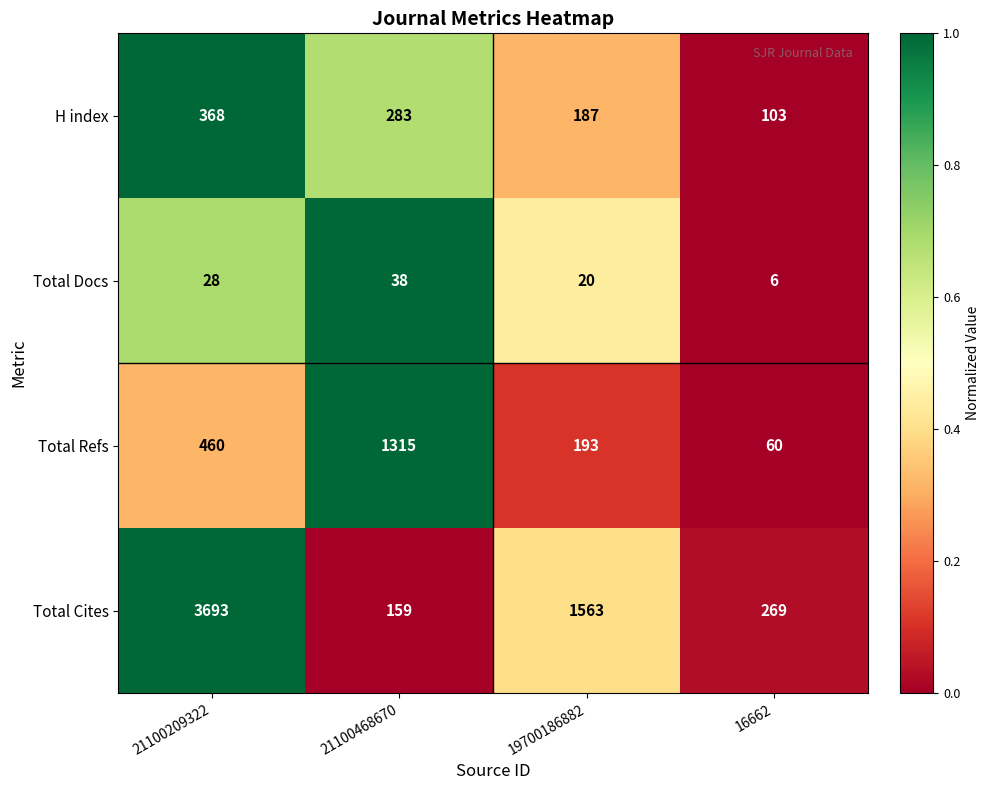

Which series has the widest spread of values?

Total Cites